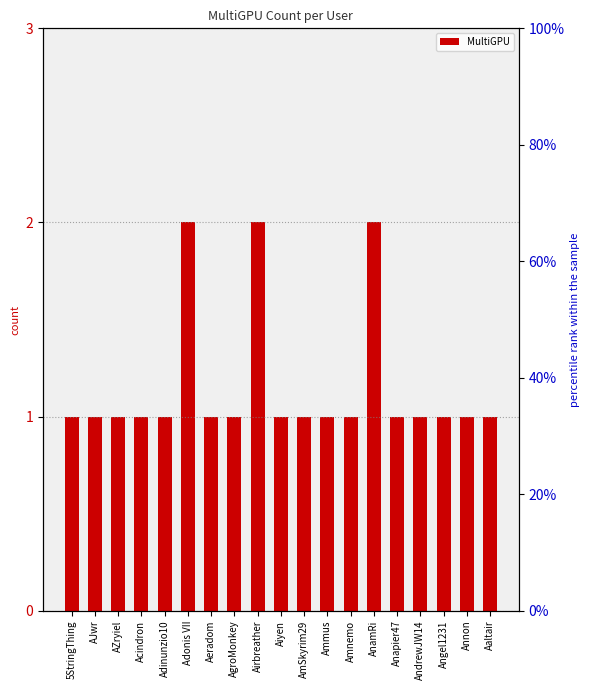

How many bars are there in total?

19